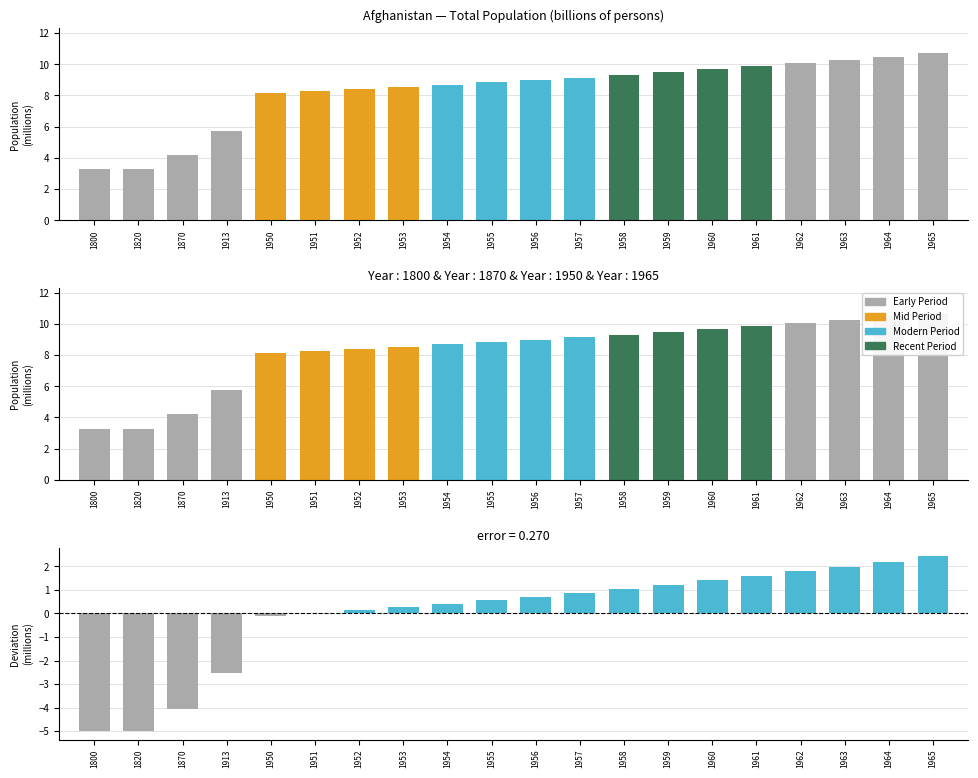

True or false: Afghanistan Pop. has a value of 2.2 at 1954.

False